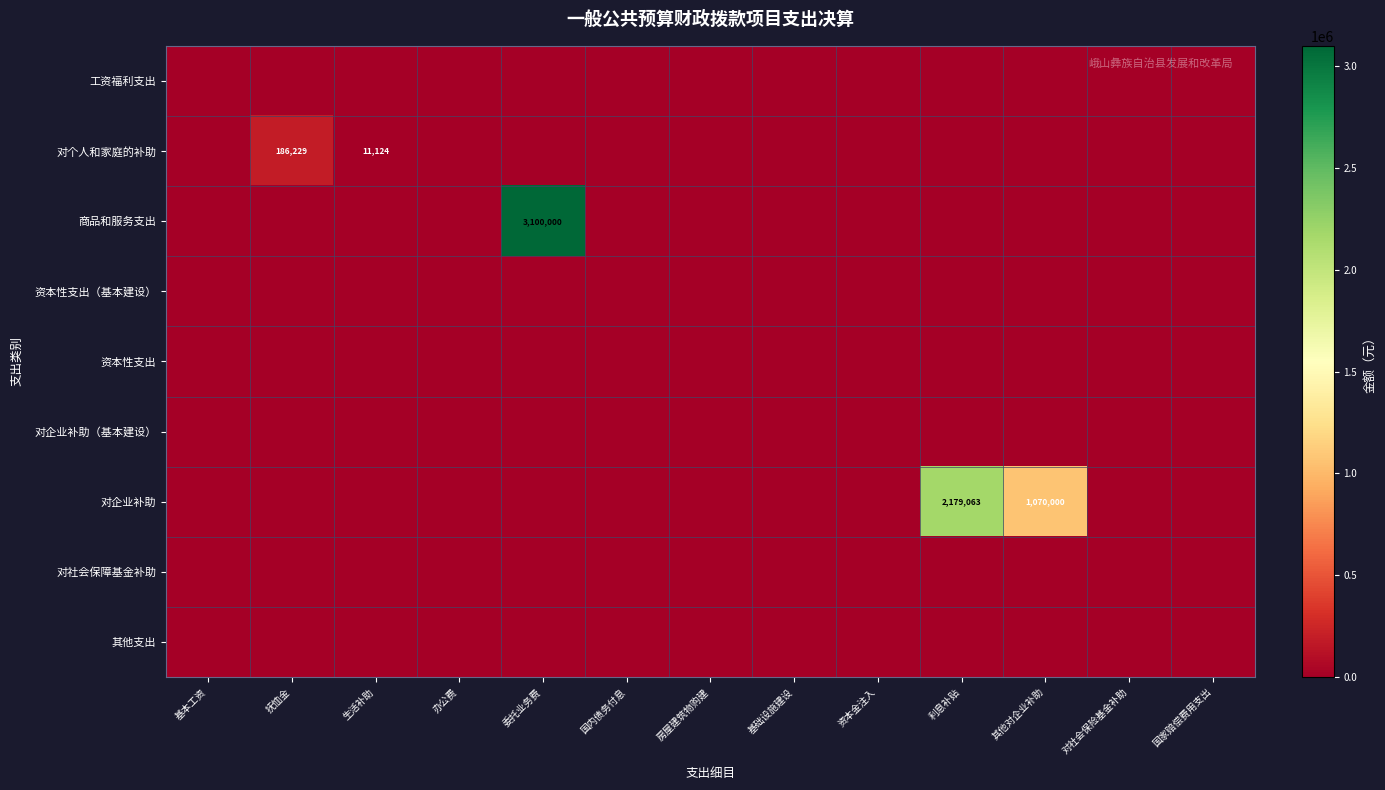

At how many categories does at least one series exceed 51478?

4